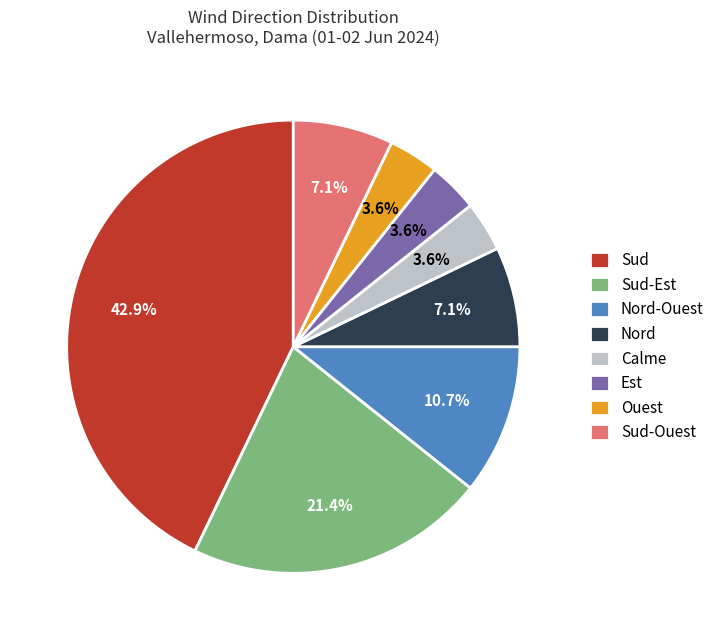

Count the number of slices in the pie.

8